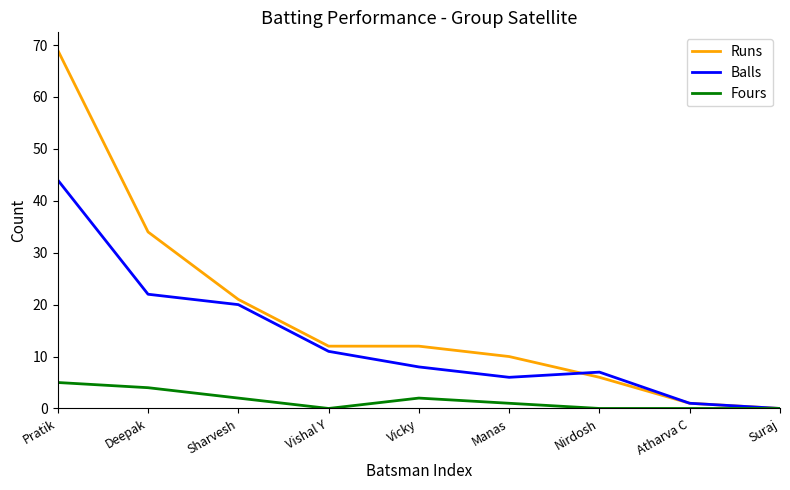

What are all the series names shown in the legend?

Runs, Balls, Fours